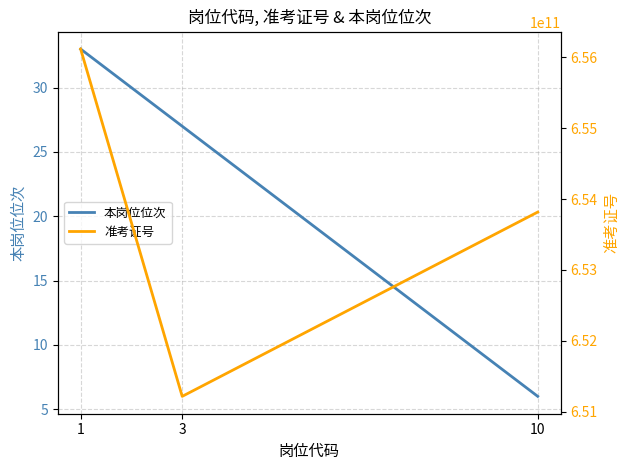

Reading right to left, what are all the values shown in this chart?

本岗位位次: 10=6	3=27	1=33
准考证号: 10=653816110488	3=651216104376	1=656116100439